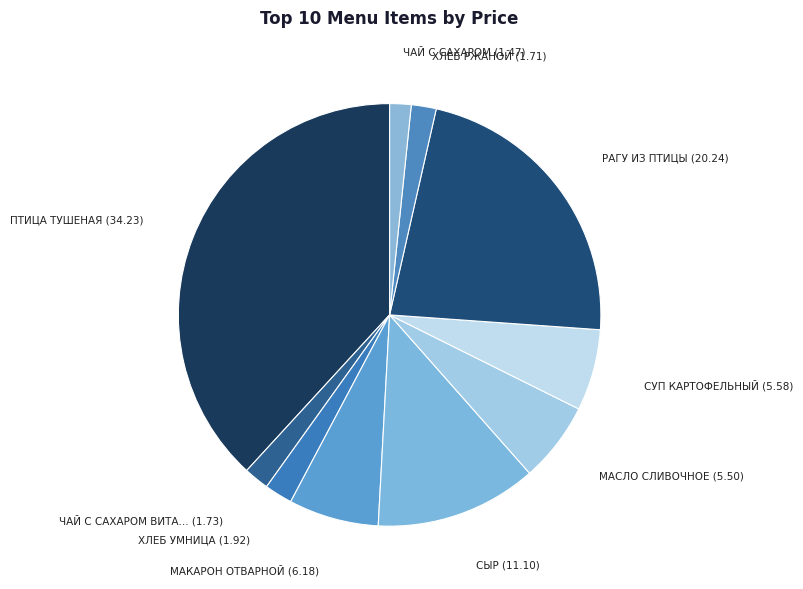

How many slices are in this pie chart?

10